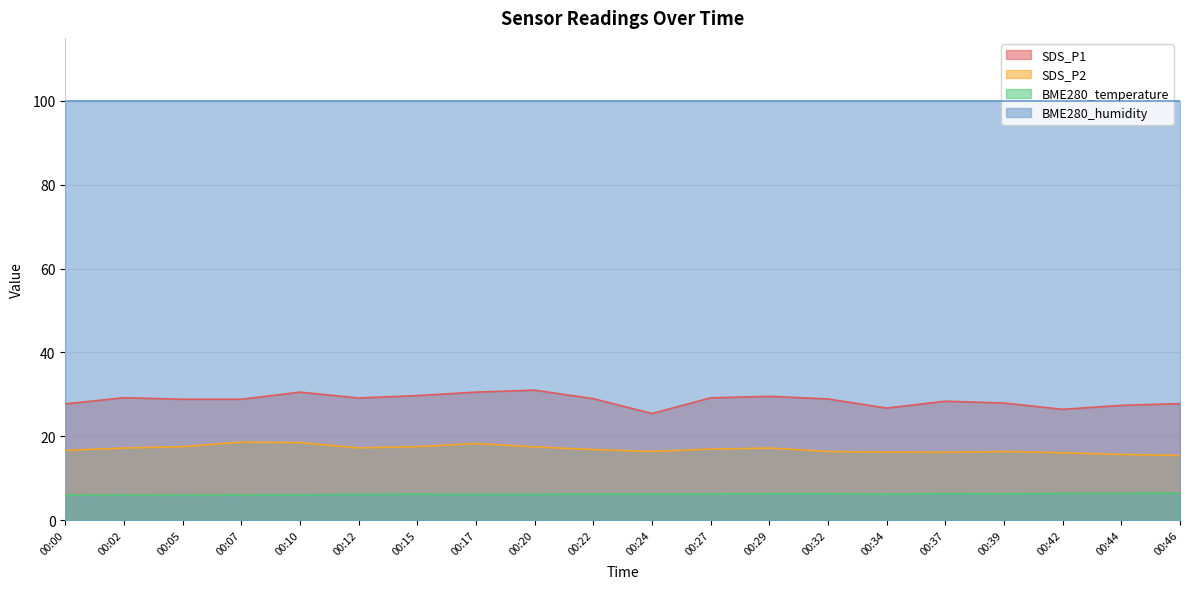

How many lines are shown in the chart?

4